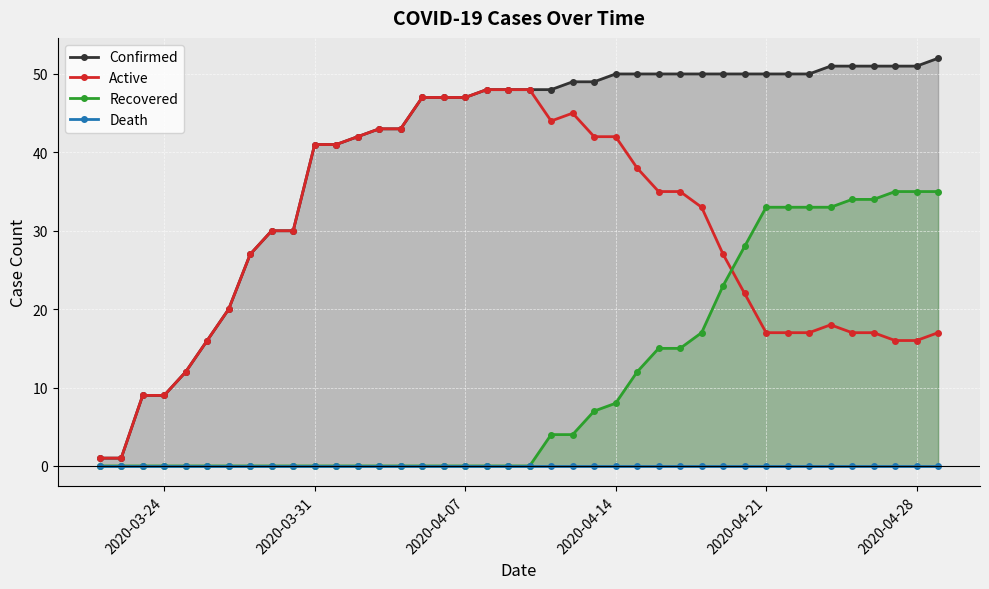

True or false: Active and Recovered cross at least once.

True